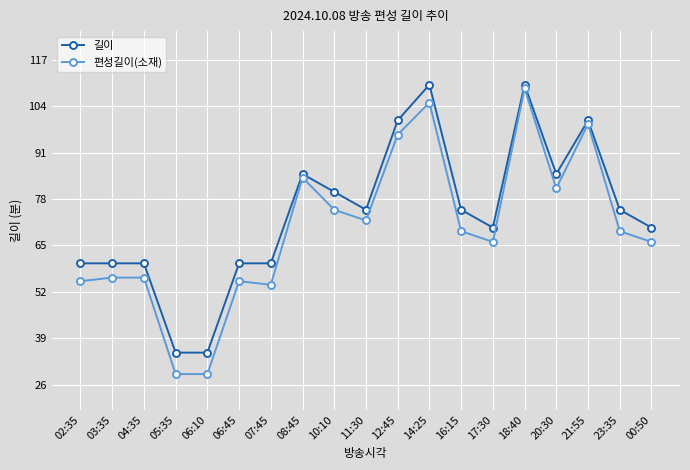

Which series changed the most between 06:10 and 00:50?

편성길이(소재)